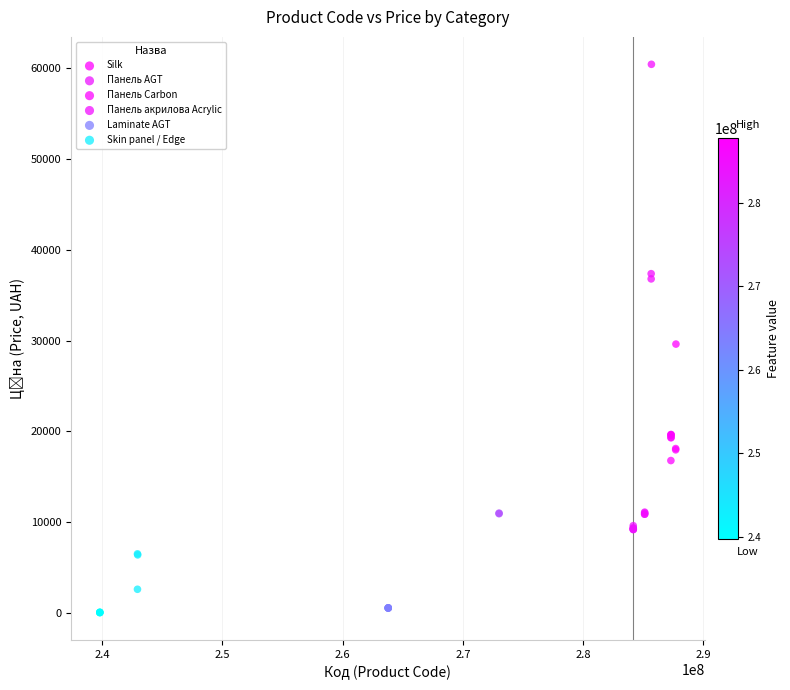

Which series has the widest spread of Y values?

Silk